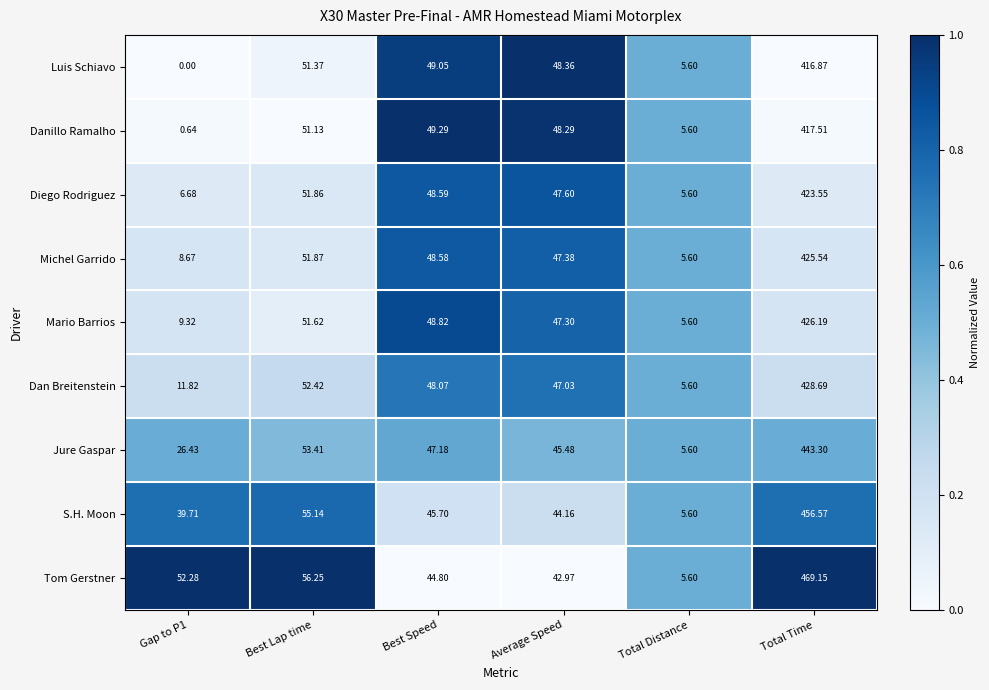

What is the total value across all series at Best Speed?

430.1